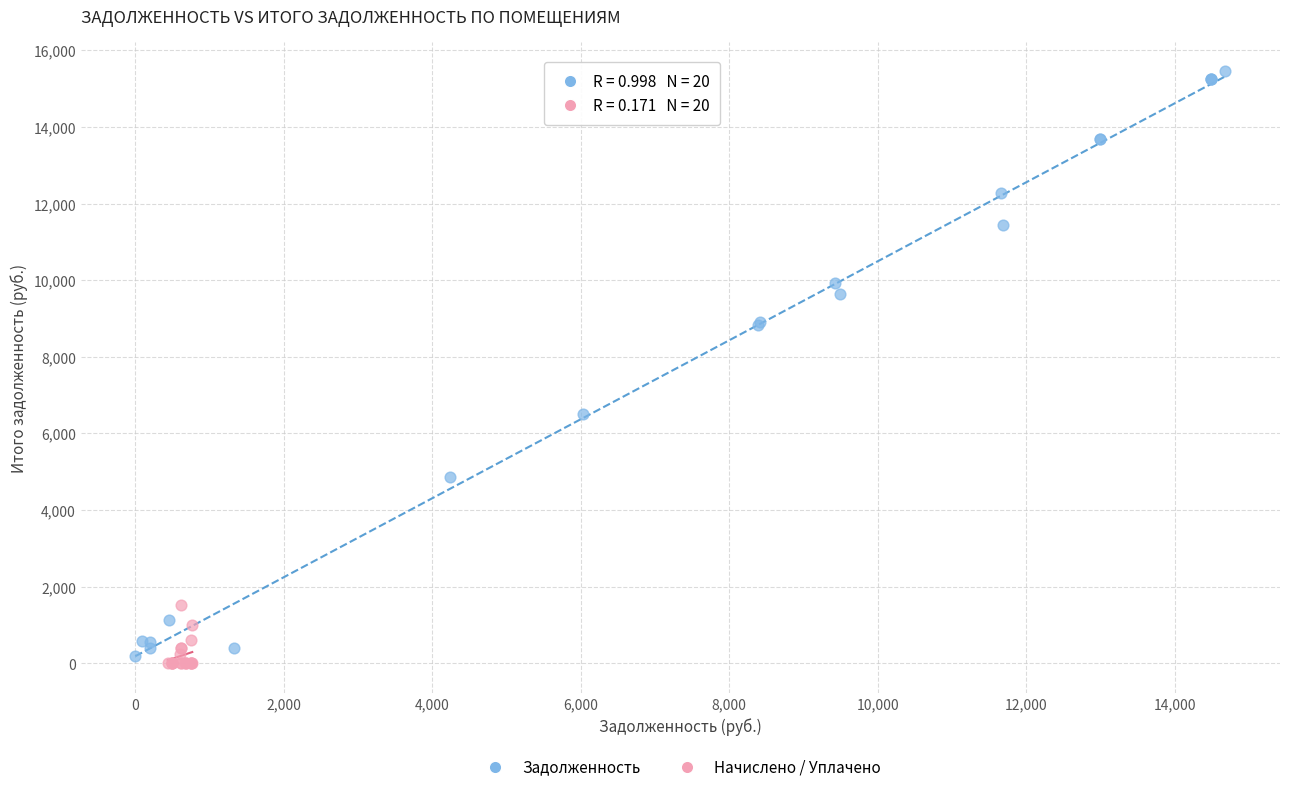

Which series has the widest spread of Y values?

Задолженность